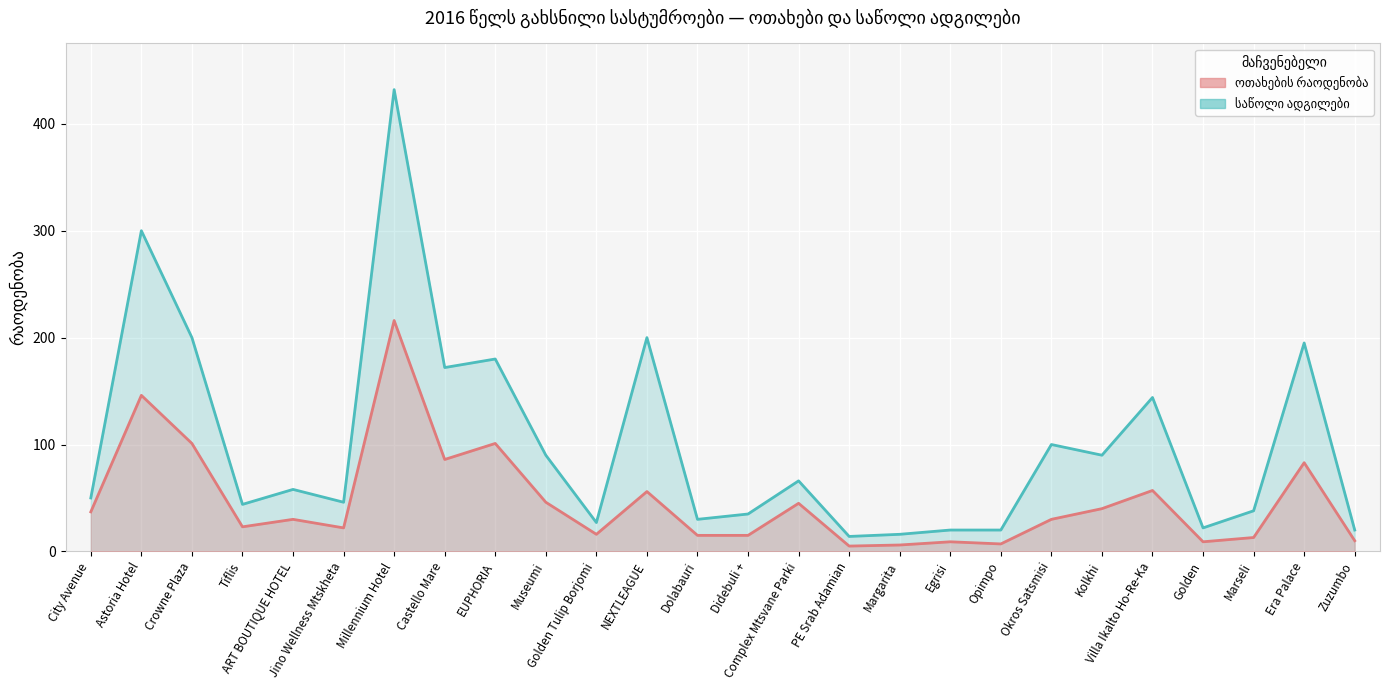

What is the average value of the ოთახების რაოდენობა series?

47